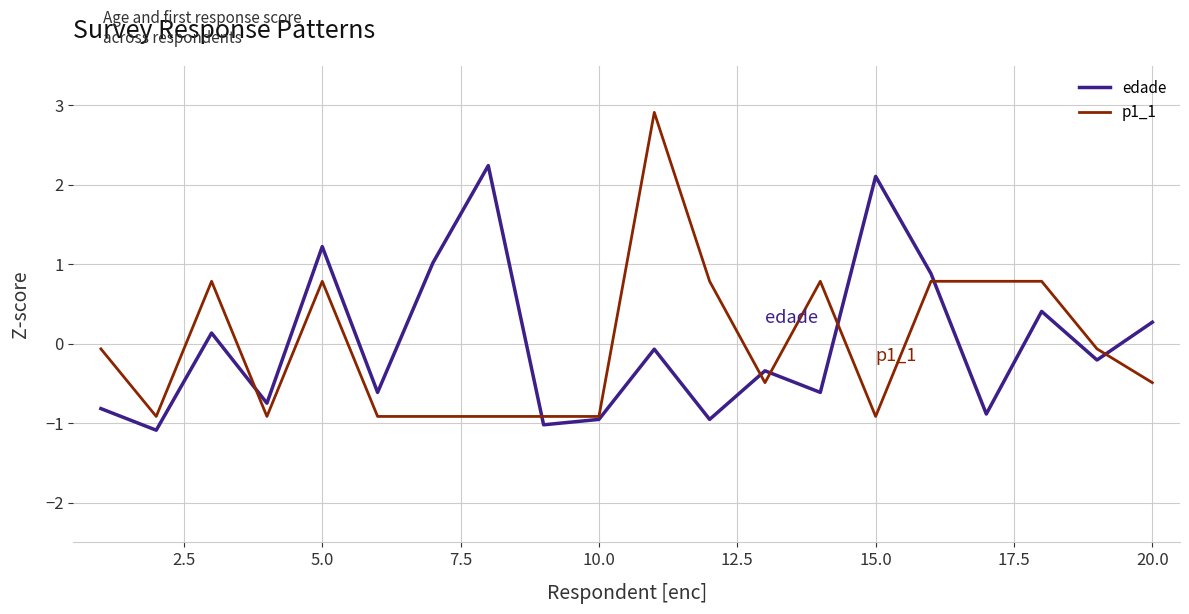

In edade, how many points are higher than both neighbors (excluding endpoints)?

7